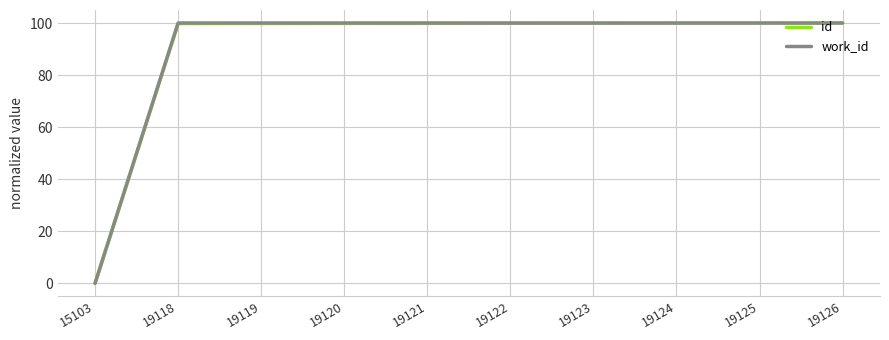

What is the total value across all series at 19123?

199.9